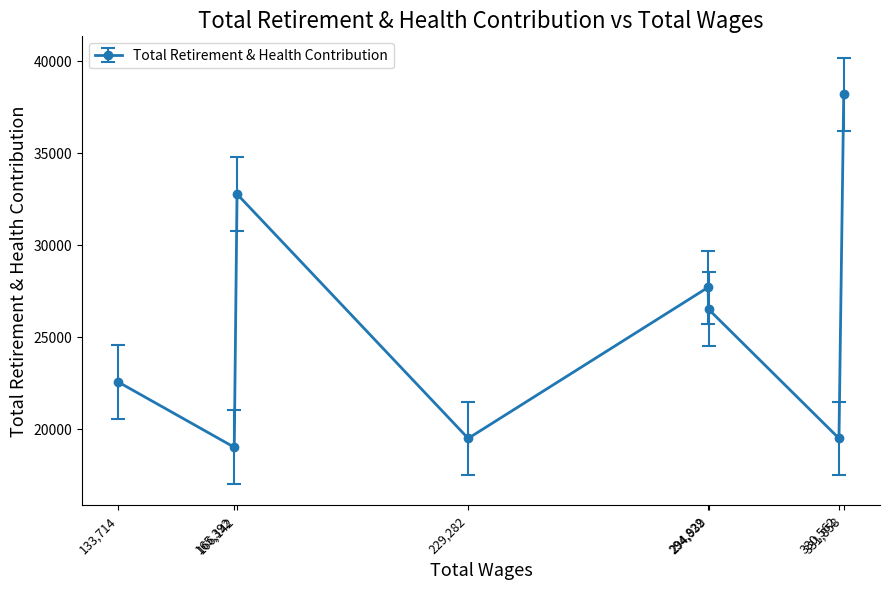

The value at 294,822 is 27716. True or false?

True